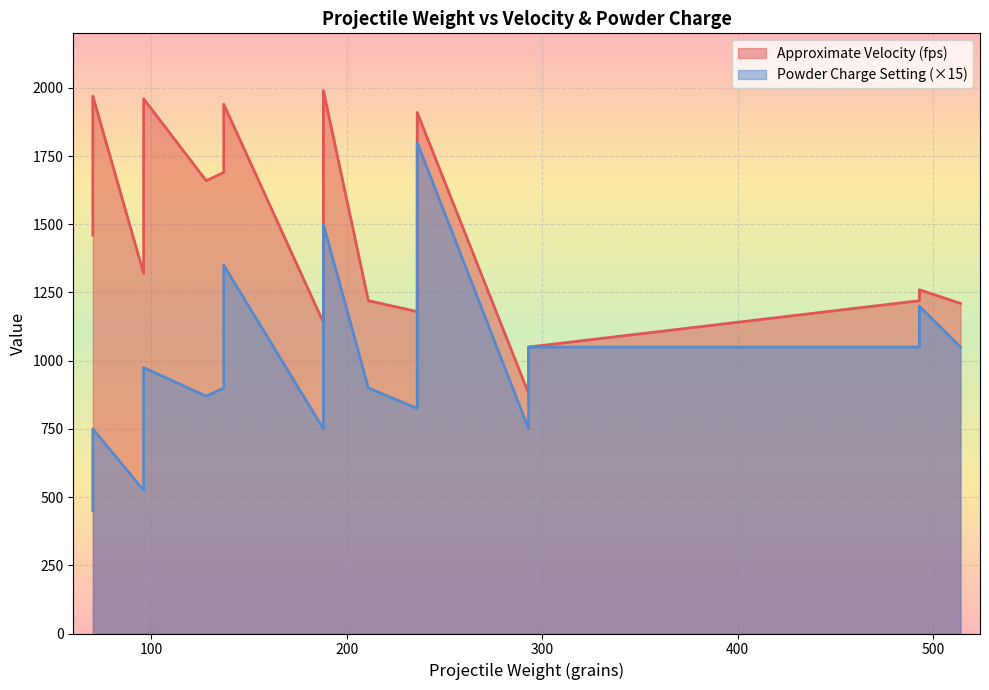

At which label is Powder Charge Measure Setting closest to 1125?

493